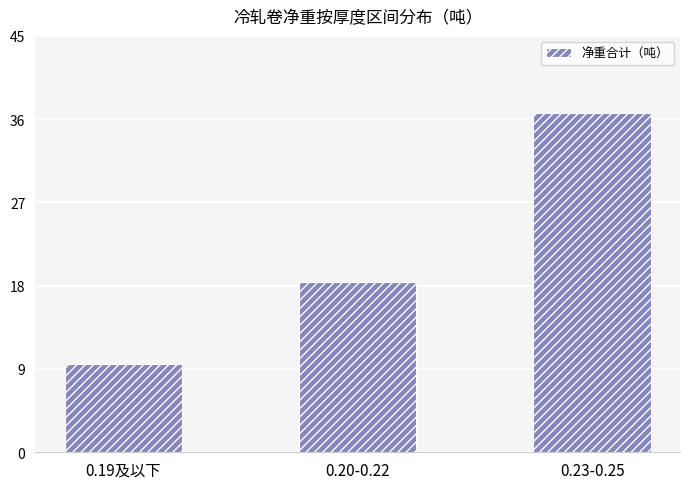

What is the sum of the values at 0.20-0.22 and 0.23-0.25?

55.0